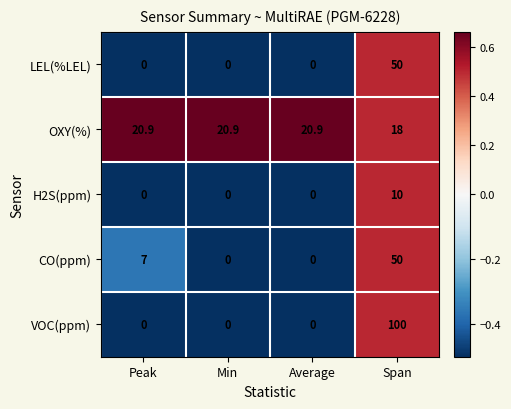

Which series changed the most between Peak and Min?

CO(ppm)